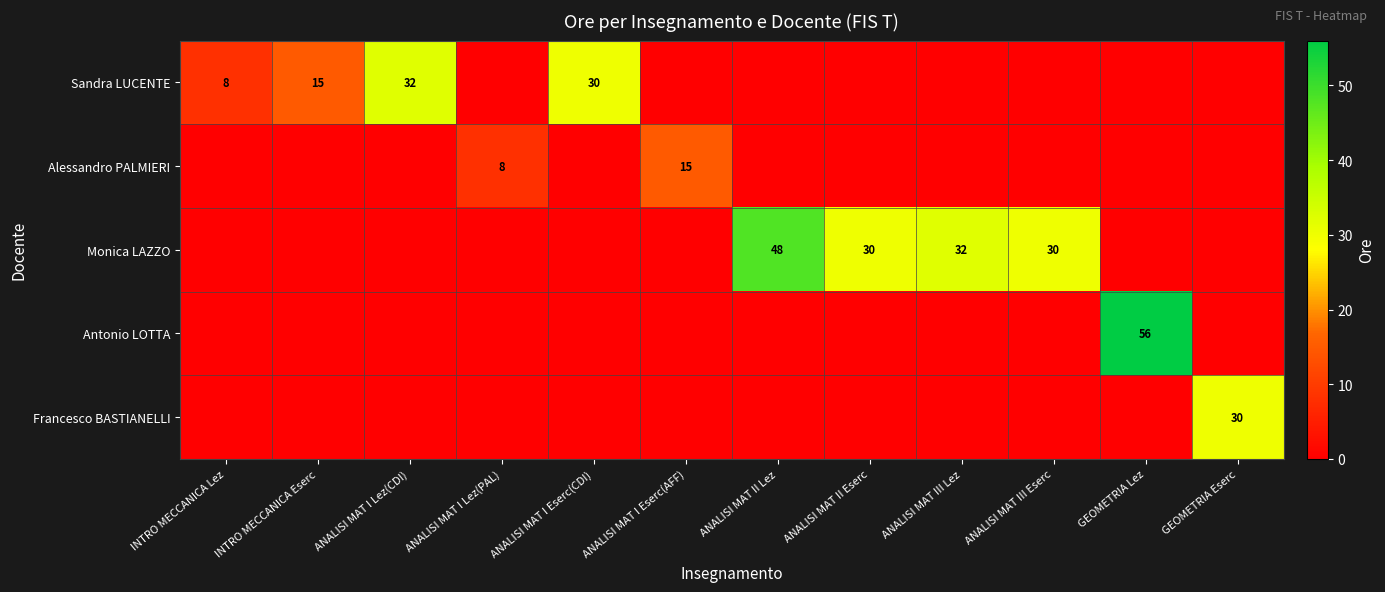

At how many categories does at least one series exceed 44?

2